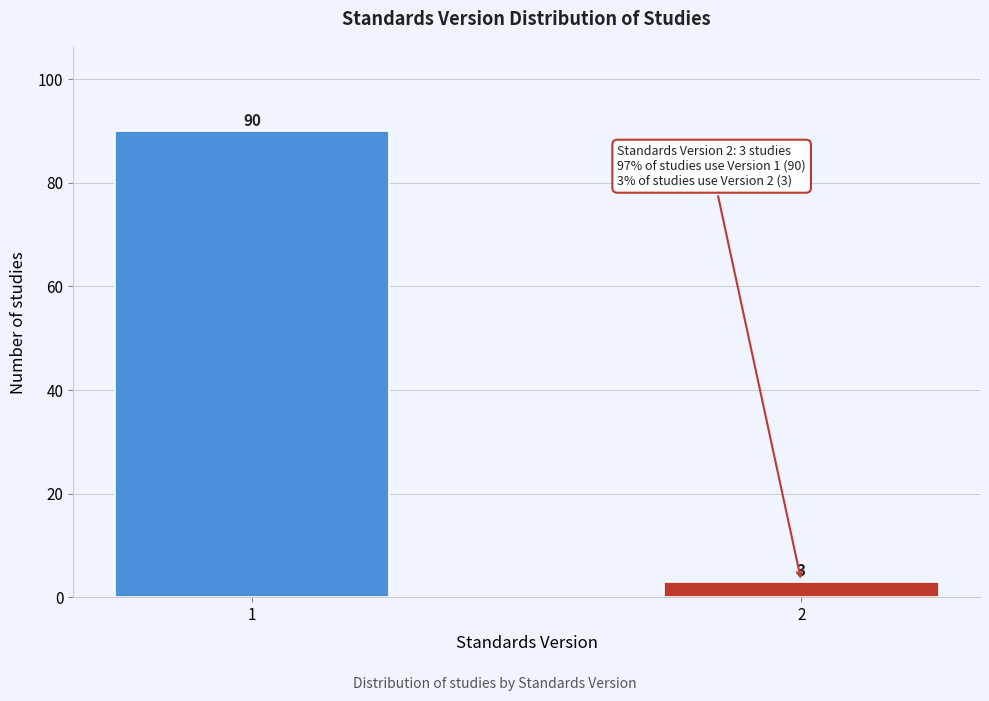

Reading left to right, list all the values displayed in this chart.

1=90	2=3